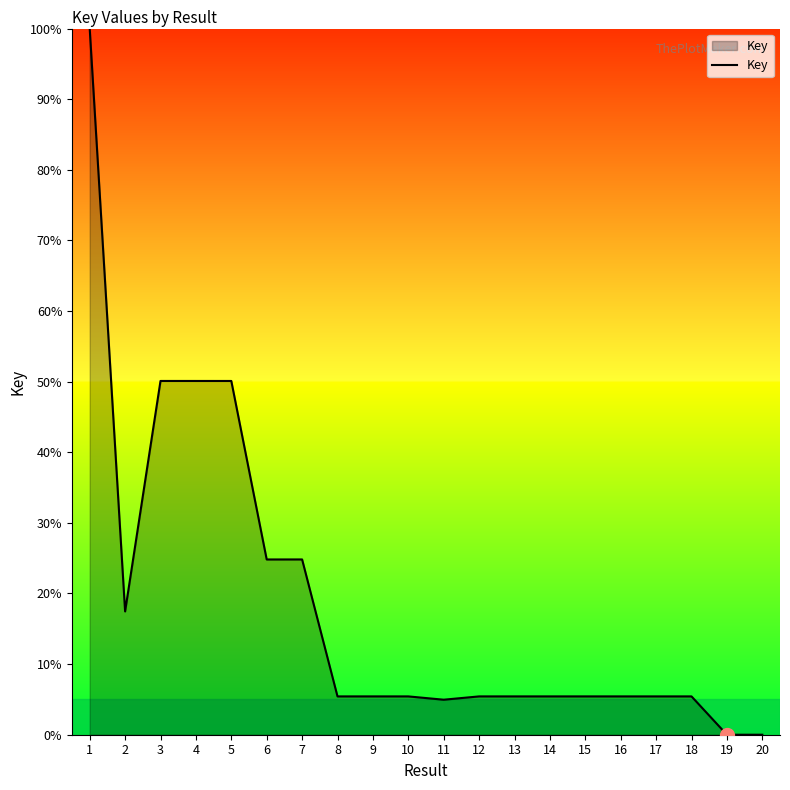

What is the difference between the maximum and minimum values?

100.0